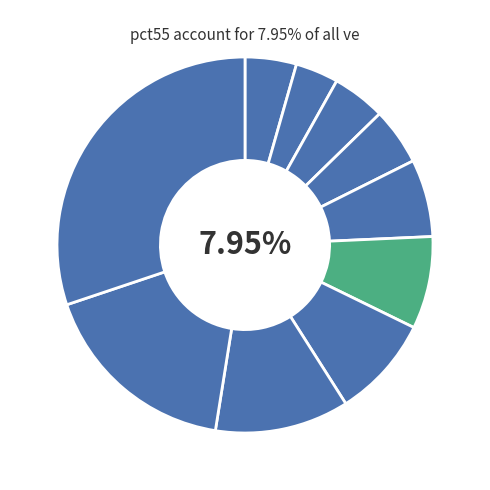

What is the largest slice in the pie chart?

pct95